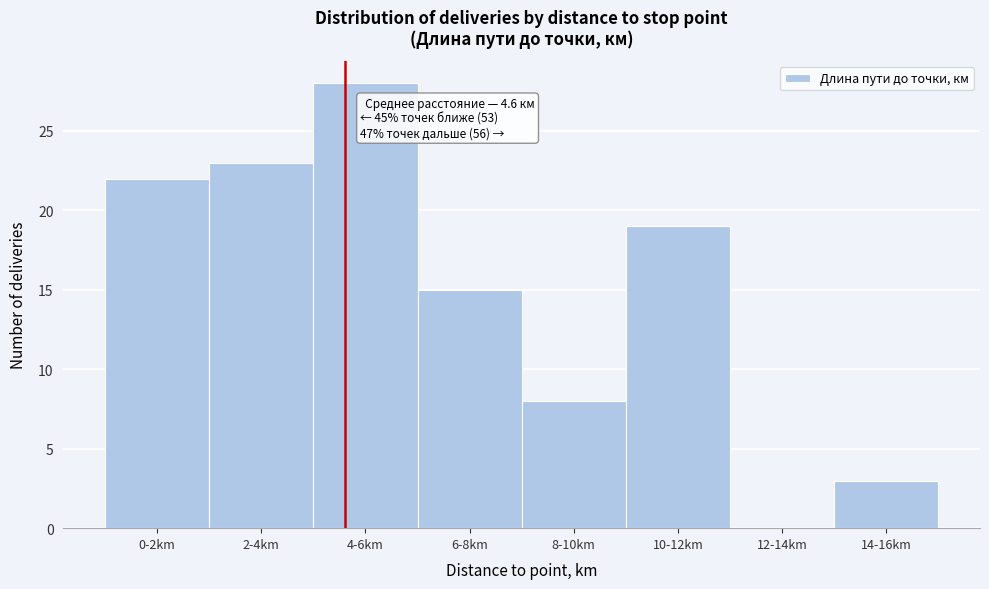

Reading left to right, list all the values displayed in this chart.

0-2km=22	2-4km=23	4-6km=28	6-8km=15	8-10km=8	10-12km=19	12-14km=0	14-16km=3